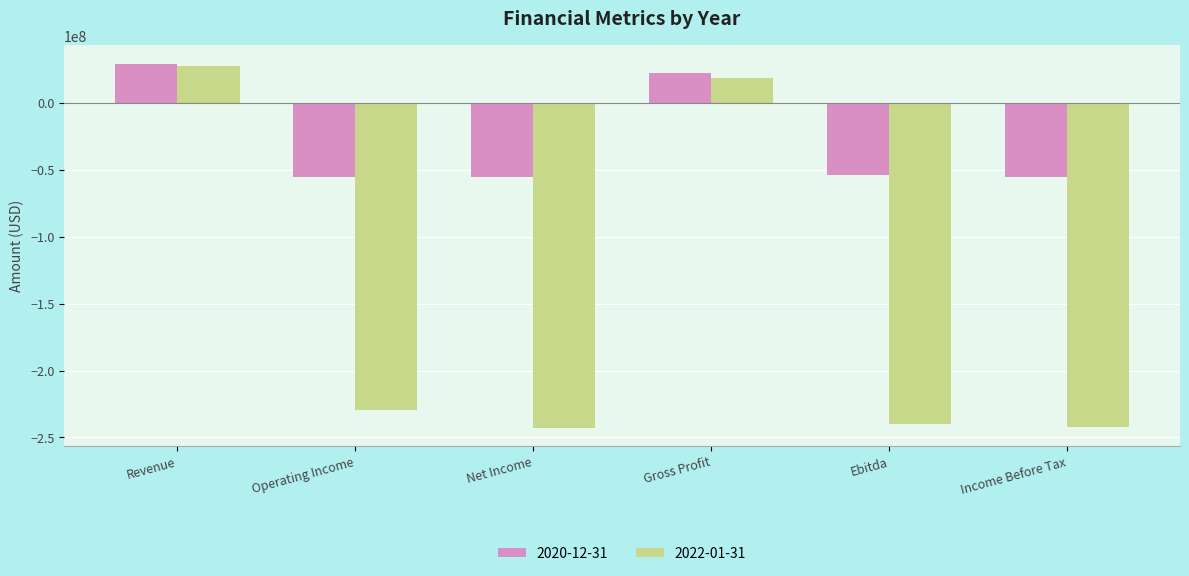

How many data points in 2020-12-31 are above -54044000?

2